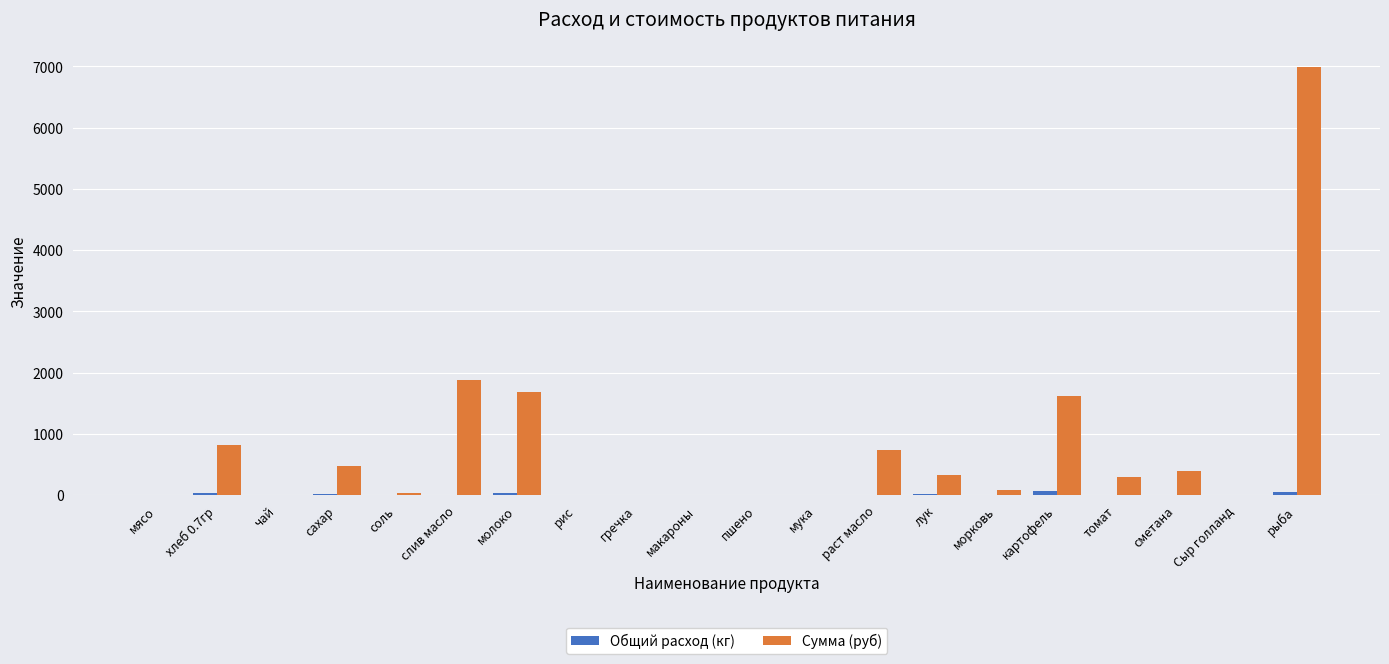

True or false: Сумма (руб) has a value of 322.2 at лук.

True